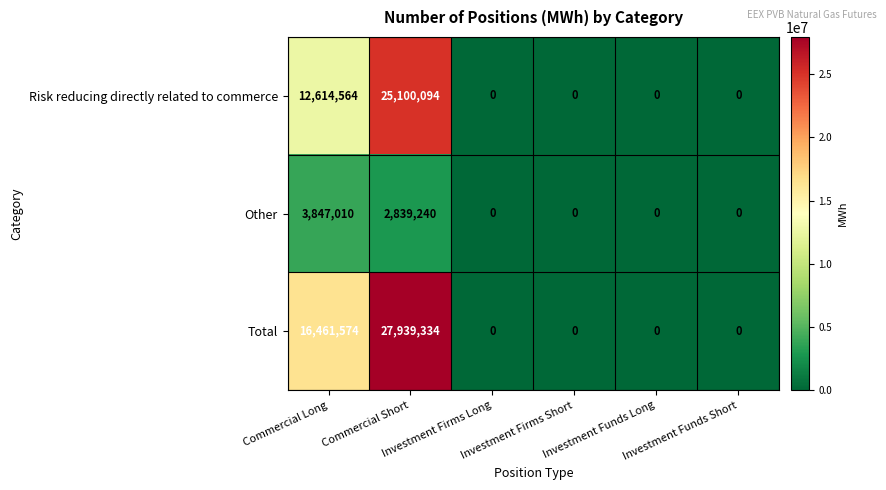

How many data points in Total are above 0?

2